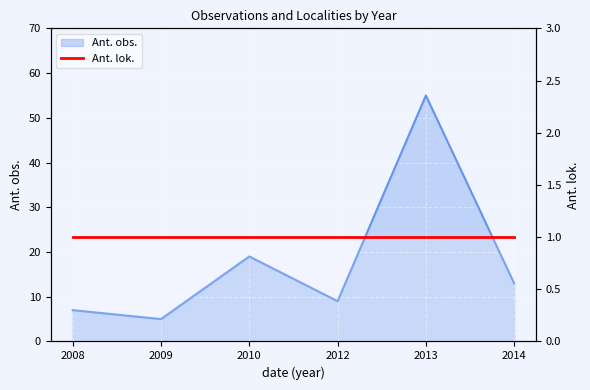

Where is the first local minimum?

2009